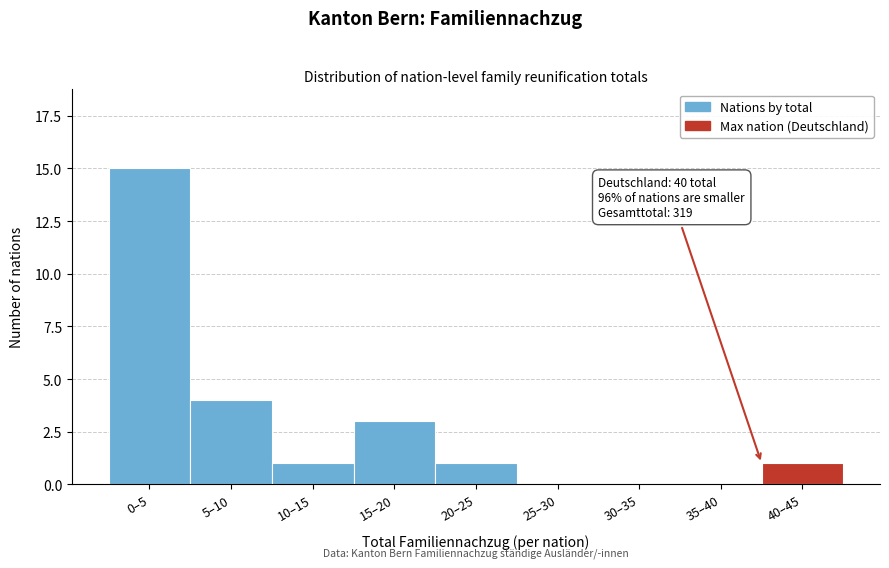

Reading left to right, transcribe all the data shown in this chart.

0–5=15	5–10=4	10–15=1	15–20=3	20–25=1	25–30=0	30–35=0	35–40=0	40–45=1